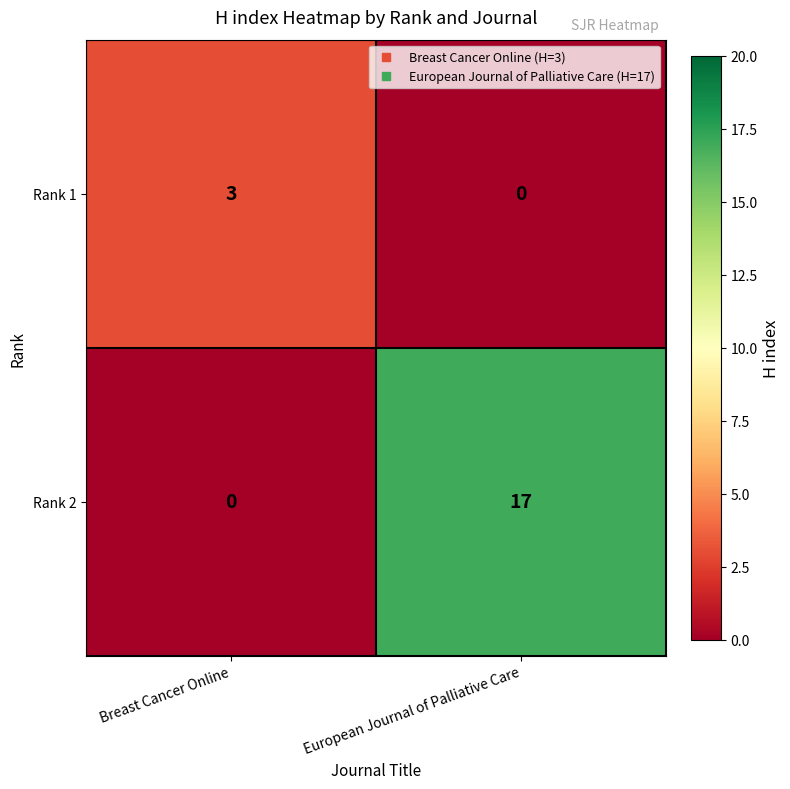

The Rank 2 series shows 0 at Breast Cancer Online. True or false?

True